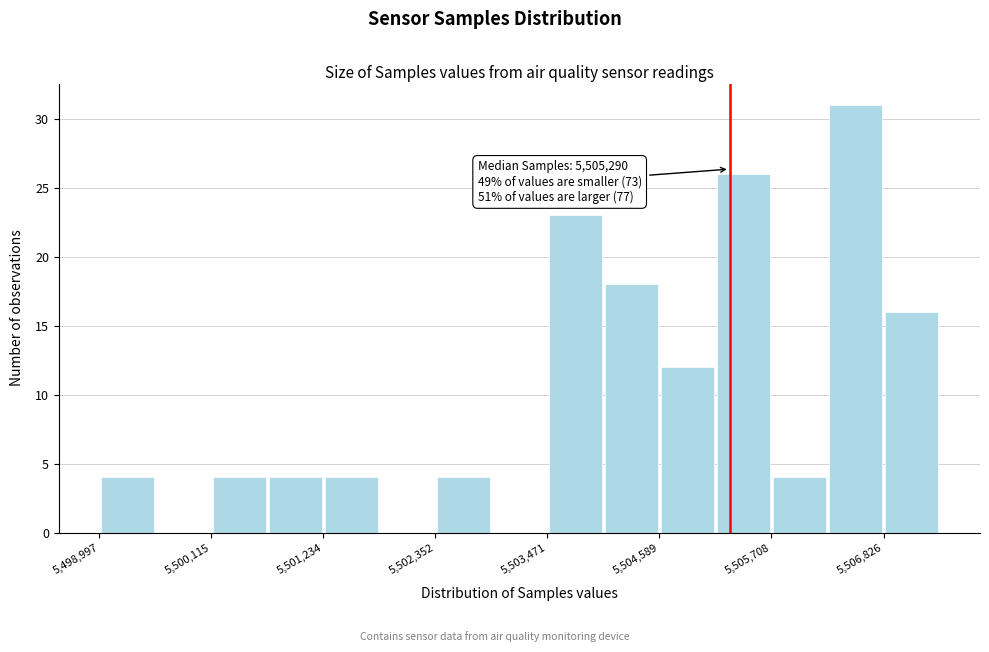

Around what value on the x-axis is the tallest bar? Give the approximate position of its centre, as read against the axis.

5506600